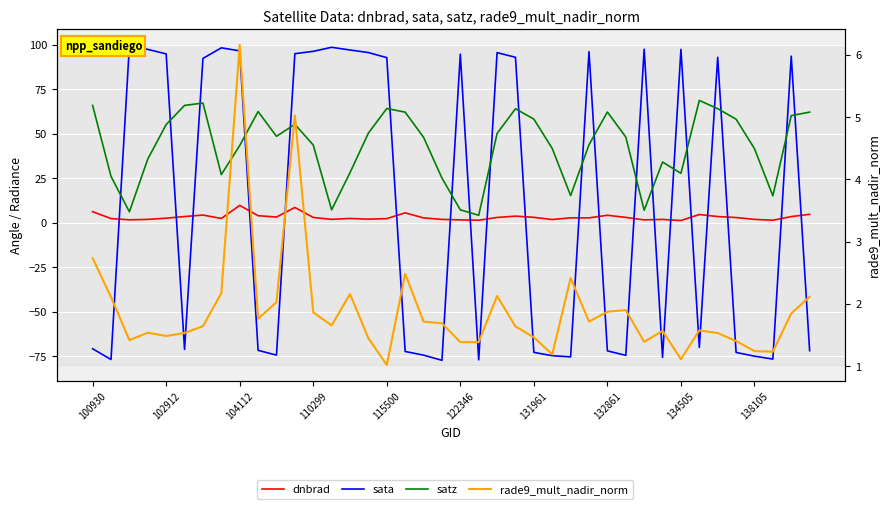

What is the sum of all sata values?

437.1